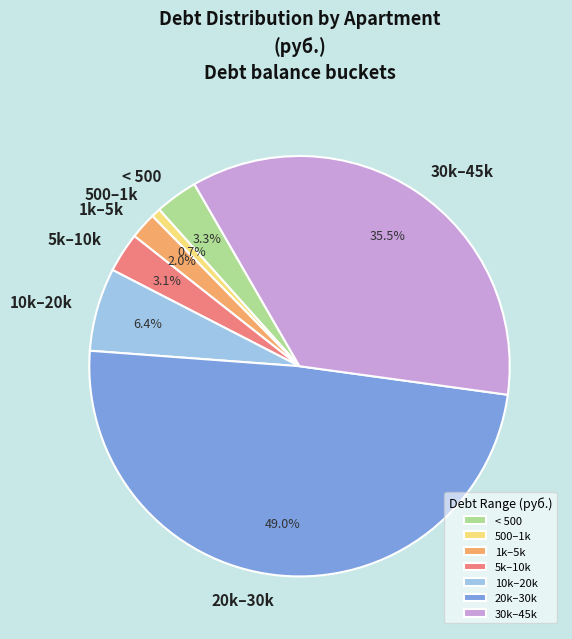

What is the ratio of the value at 10k–20k to the value at 5k–10k?

2.1